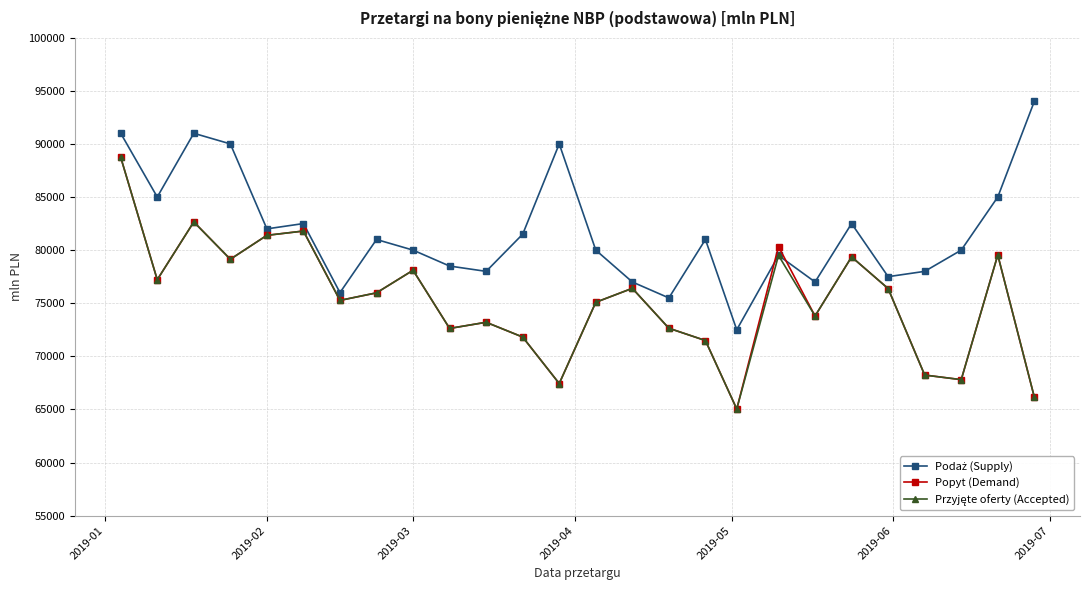

What is the greatest value displayed?

94000.0